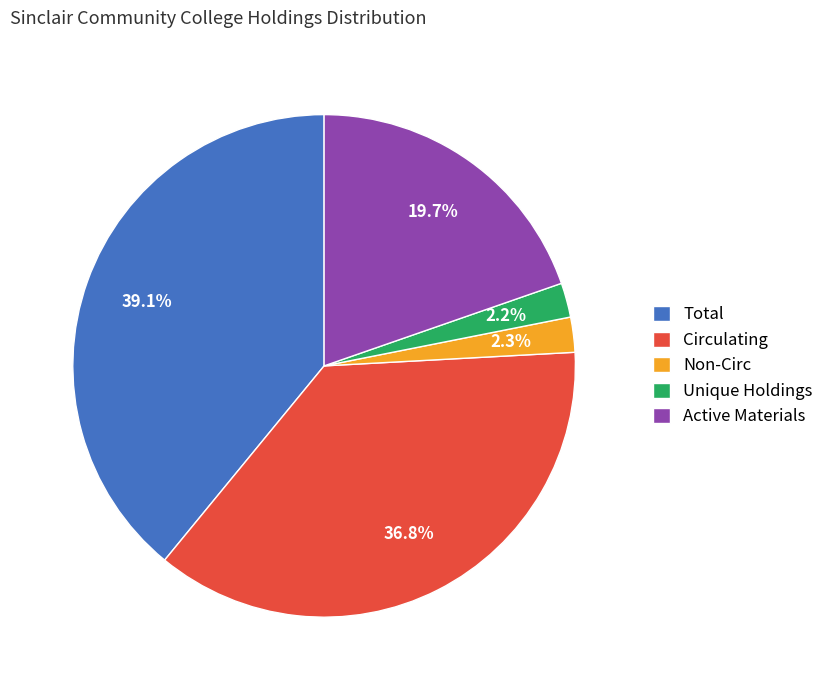

Which category has the biggest portion of the pie?

Total